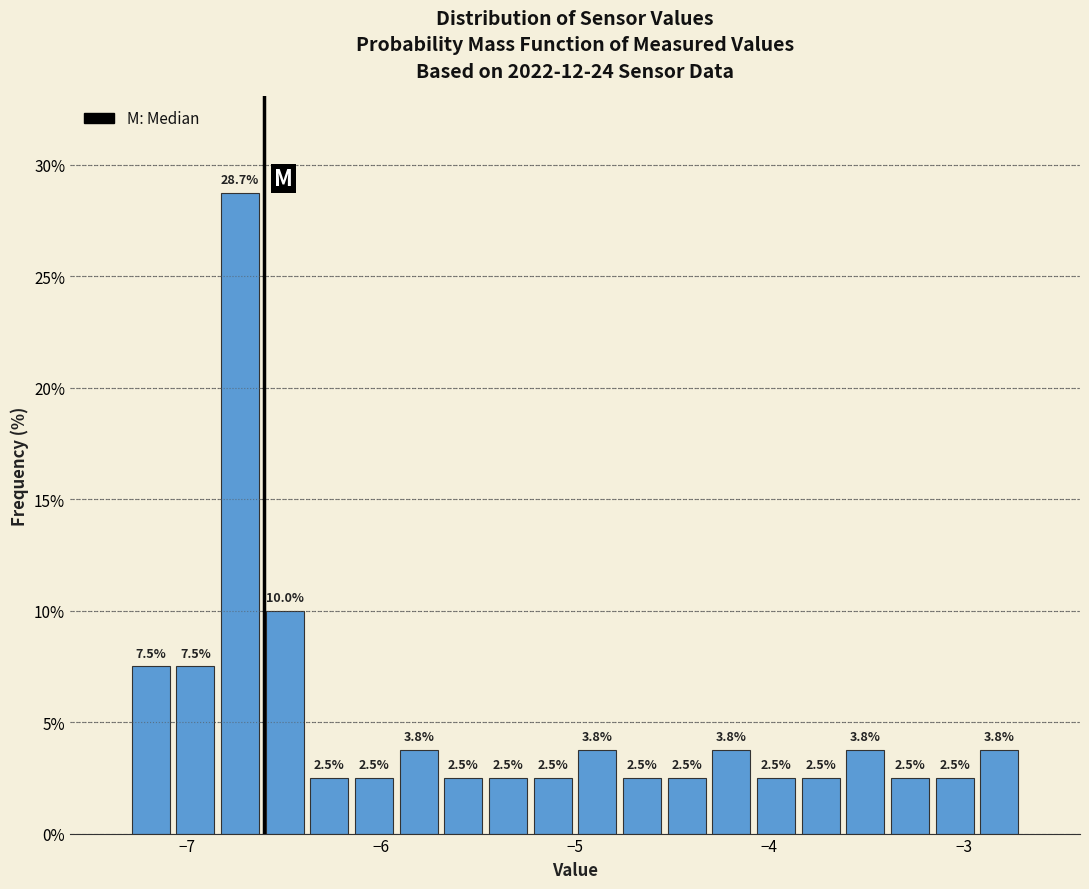

Around what value on the x-axis is the tallest bar? Give the approximate position of its centre, as read against the axis.

-6.7